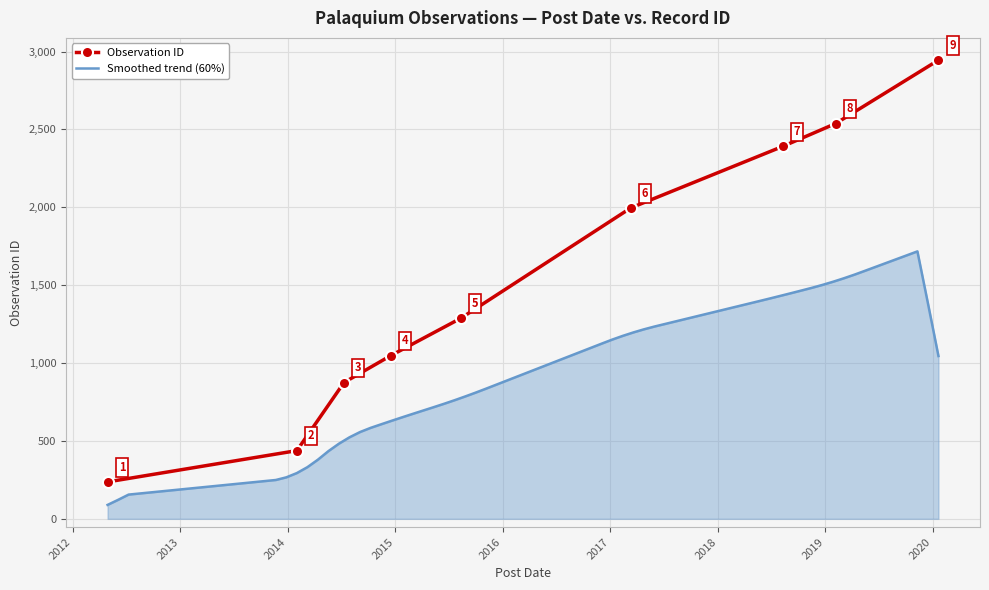

How many lines are shown in the chart?

1